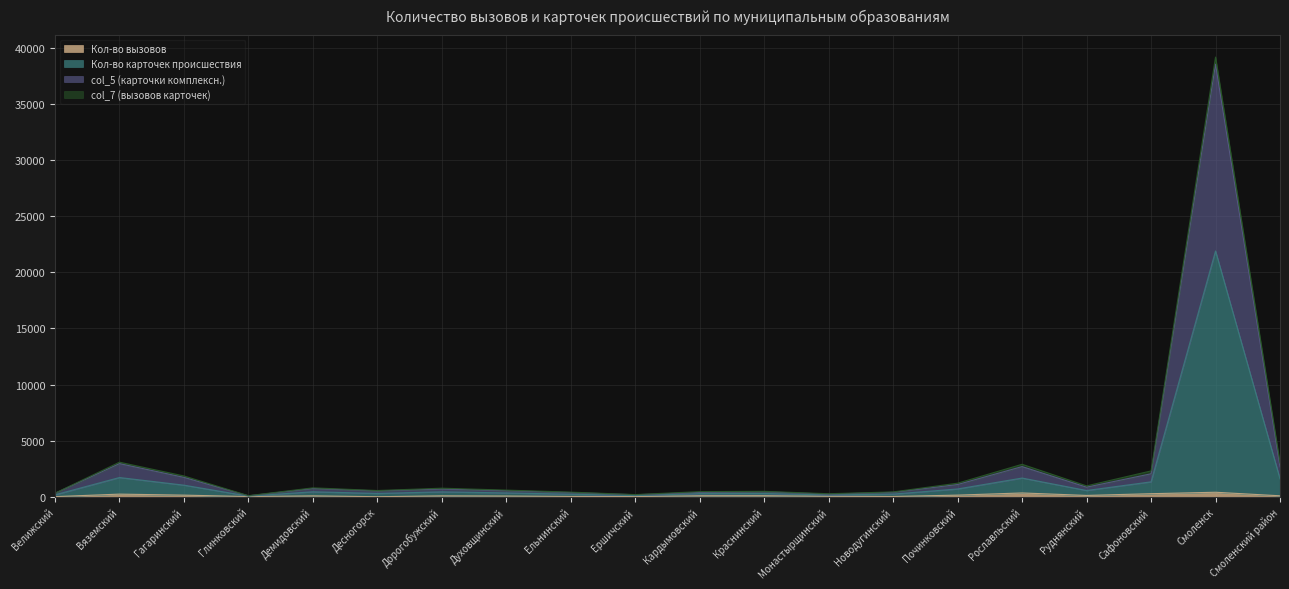

At which label is col_5 (карточки комплексн.) closest to 19647?

Вяземский